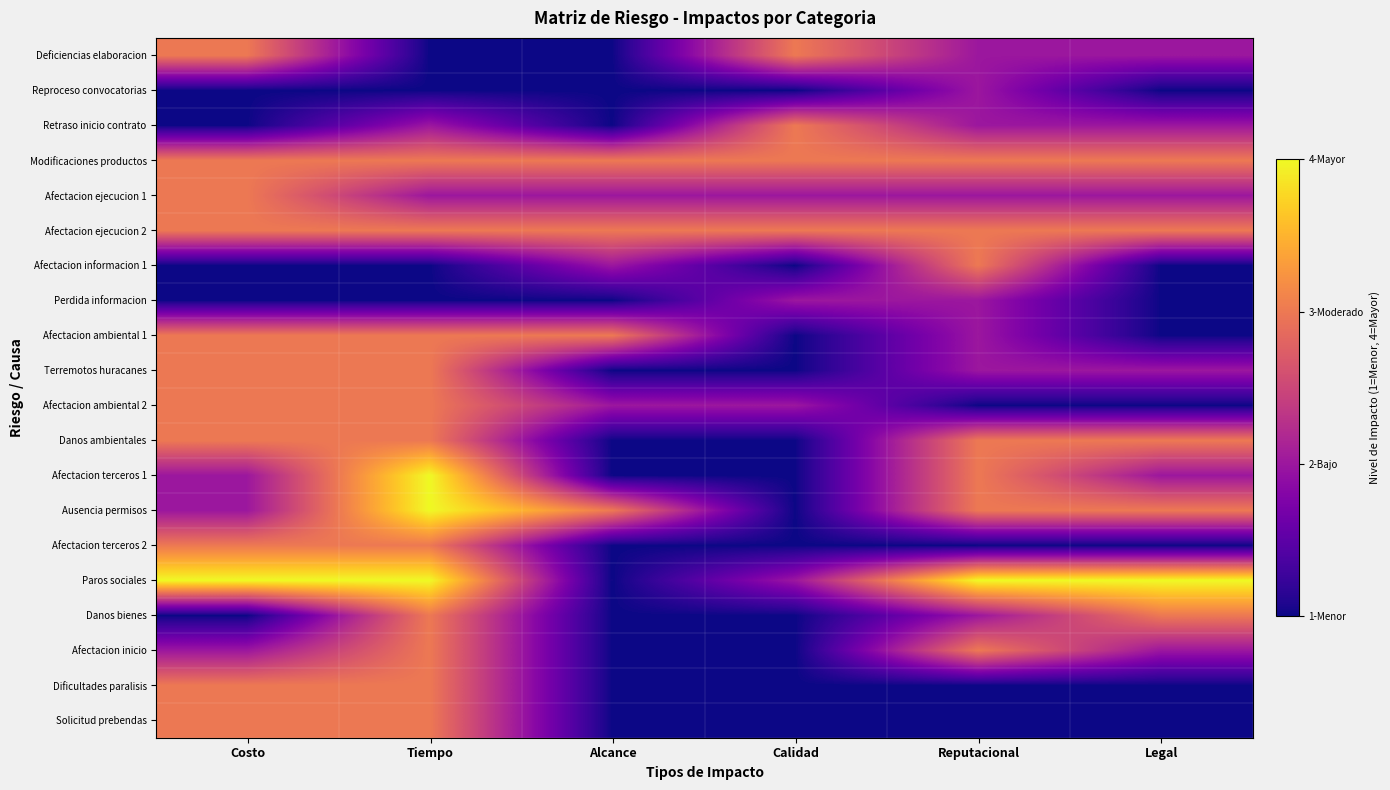

Count the number of data series in this chart.

20